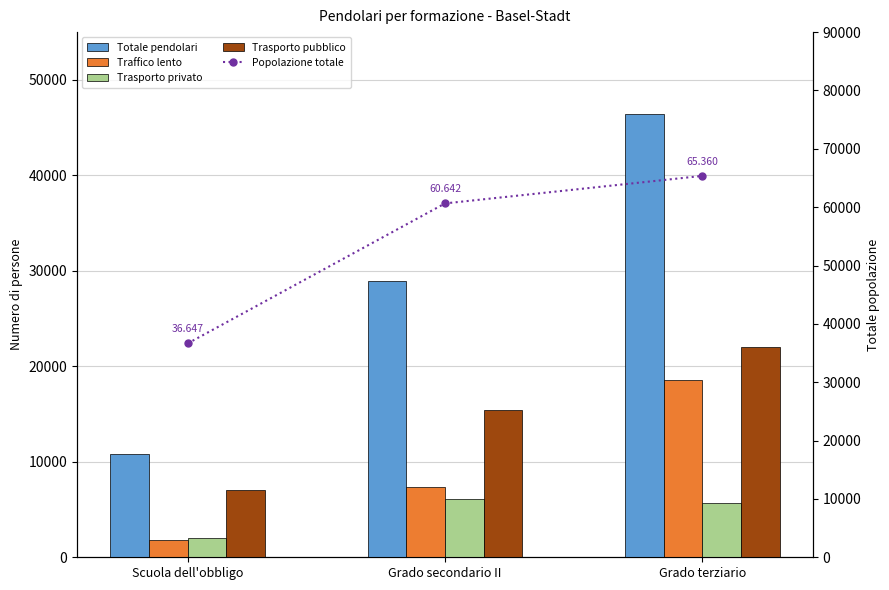

The value of Totale pendolari at Grado terziario is 64654.2. True or false?

False